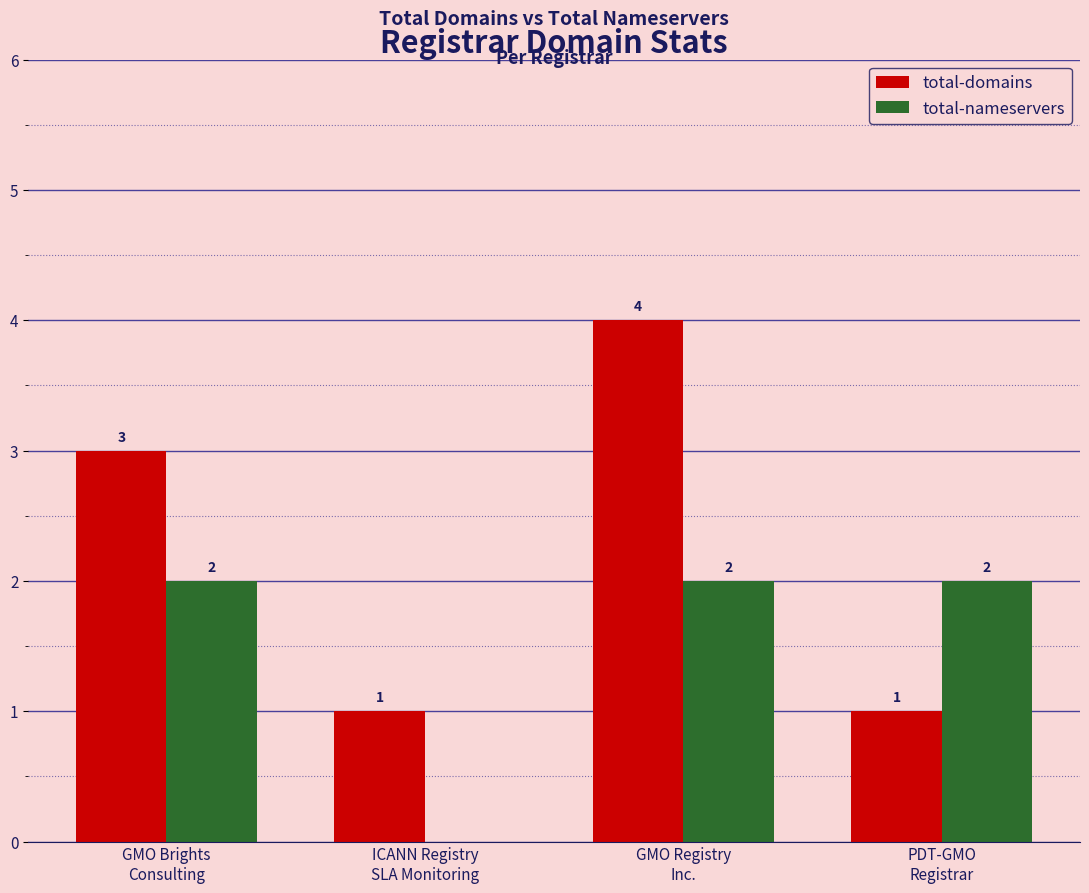

What is the greatest value displayed?

4